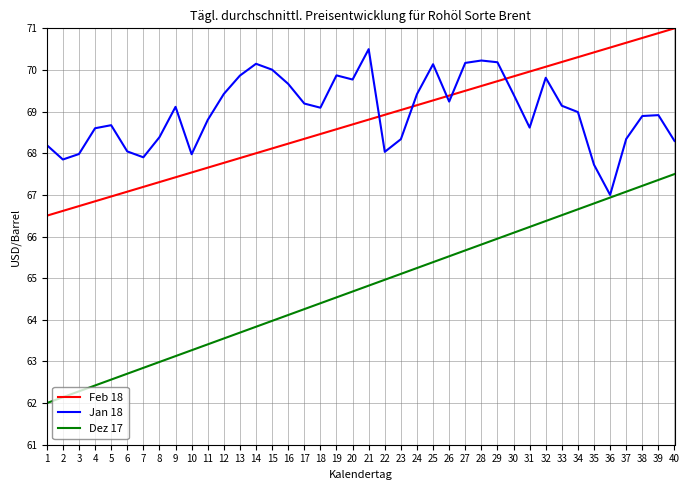

Is this an area chart (filled region under the line)?

No